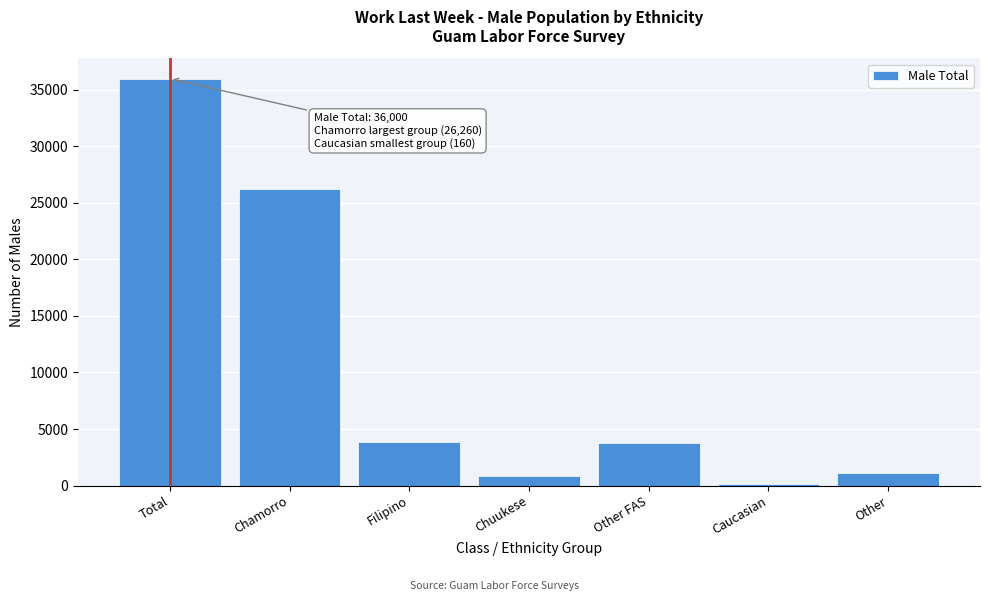

Which has a higher value, Total or Chamorro?

Total